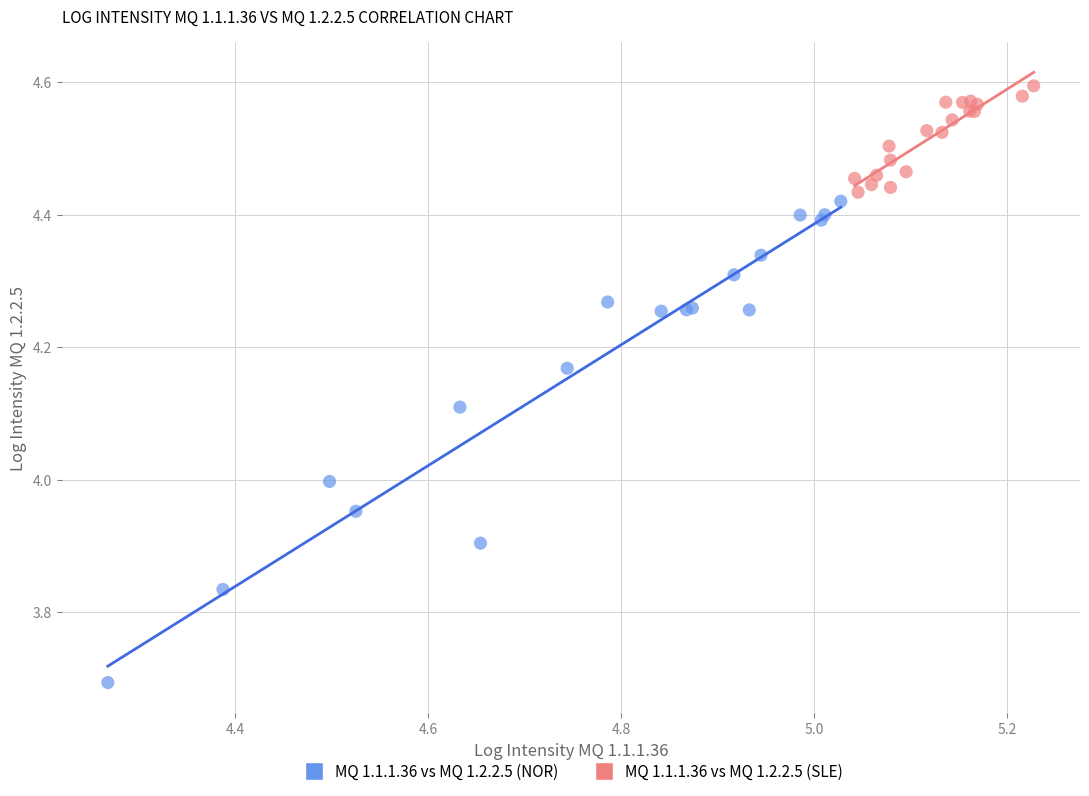

Which series reaches the minimum Y coordinate?

MQ 1.1.1.36 vs MQ 1.2.2.5 (NOR)